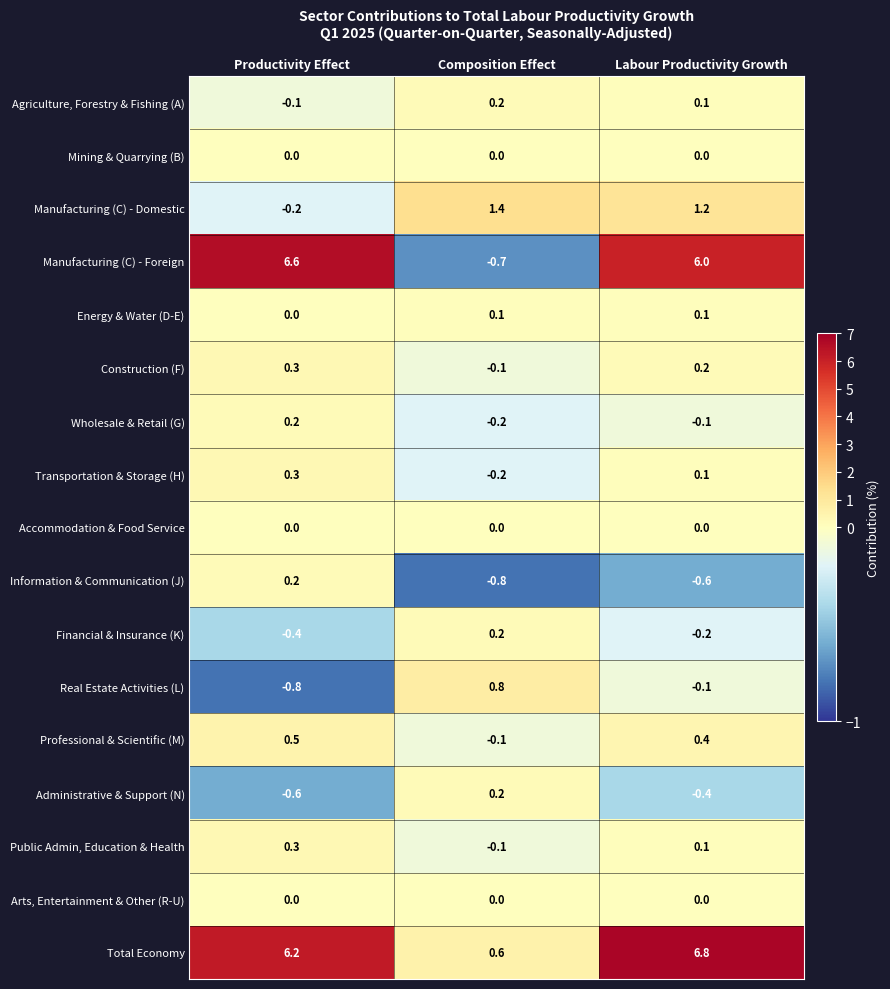

Which series has the largest total across all categories?

Total Economy